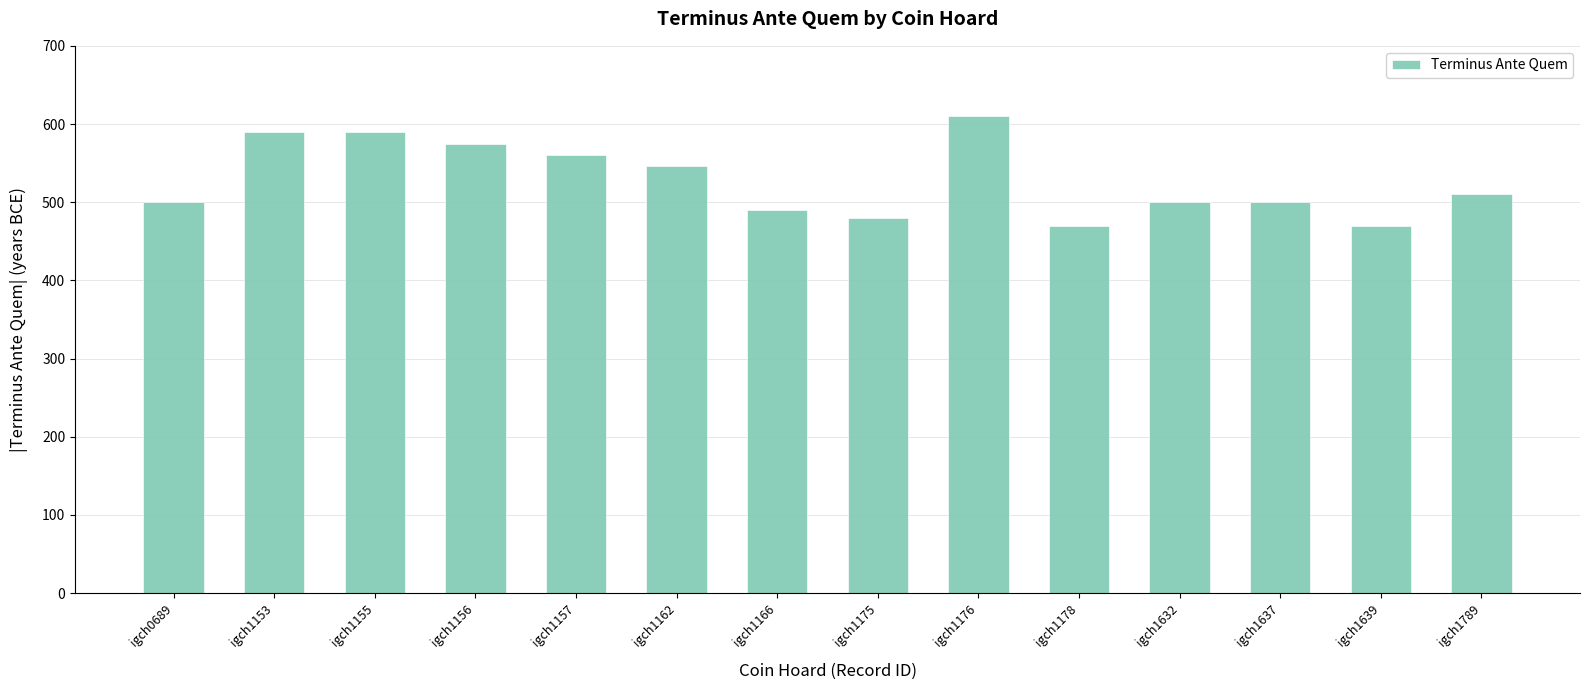

Reading left to right, transcribe all the data shown in this chart.

igch0689=500	igch1153=590	igch1155=590	igch1156=575	igch1157=560	igch1162=546	igch1166=490	igch1175=480	igch1176=610	igch1178=470	igch1632=500	igch1637=500	igch1639=470	igch1789=511